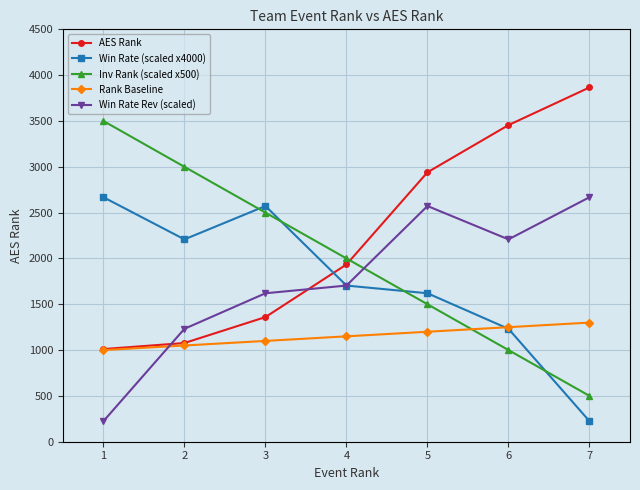

Which series has the largest total across all categories?

AES Rank